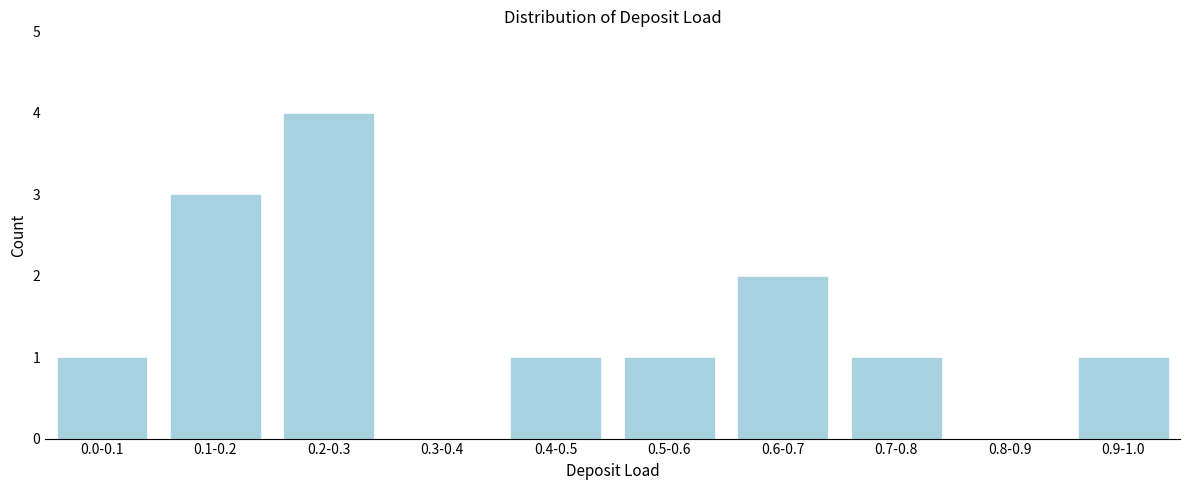

Reading left to right, list all the values displayed in this chart.

0.0-0.1=1	0.1-0.2=3	0.2-0.3=4	0.3-0.4=0	0.4-0.5=1	0.5-0.6=1	0.6-0.7=2	0.7-0.8=1	0.8-0.9=0	0.9-1.0=1